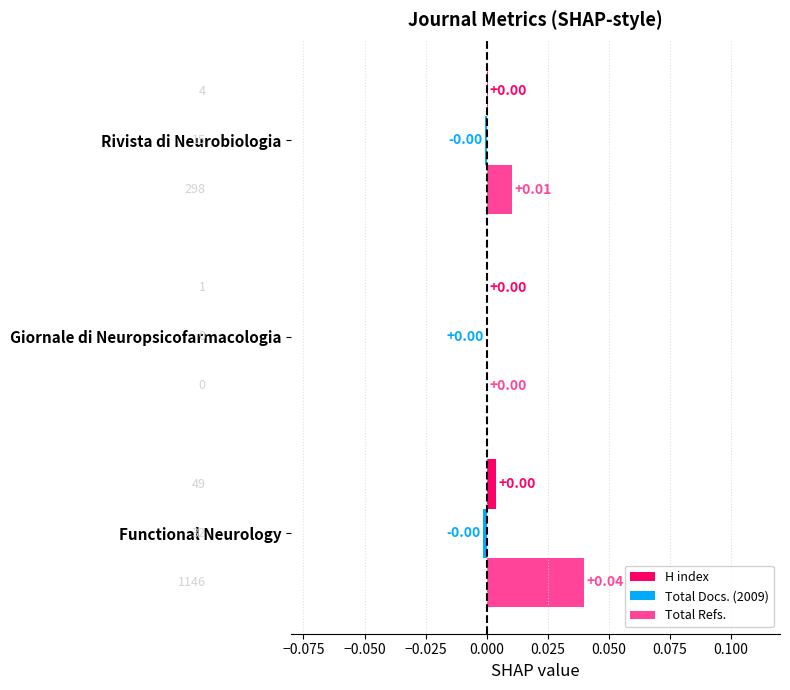

Which series has the largest total across all categories?

Total Refs.